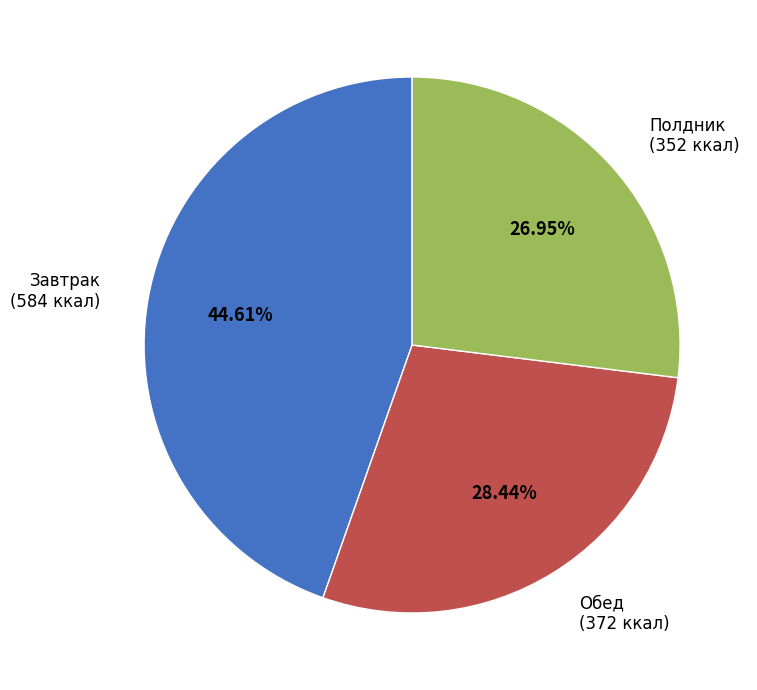

Does any single category account for the majority?

No